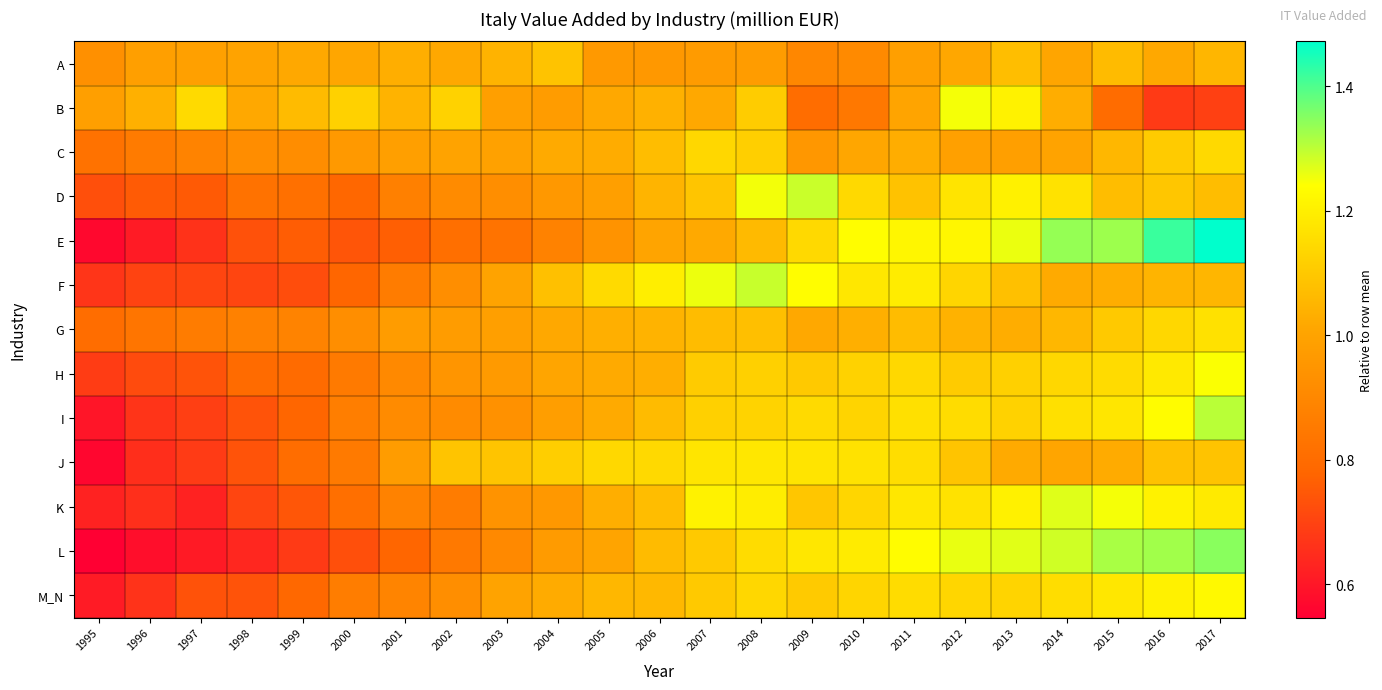

What is the difference between the highest and lowest values at 2017?

0.8